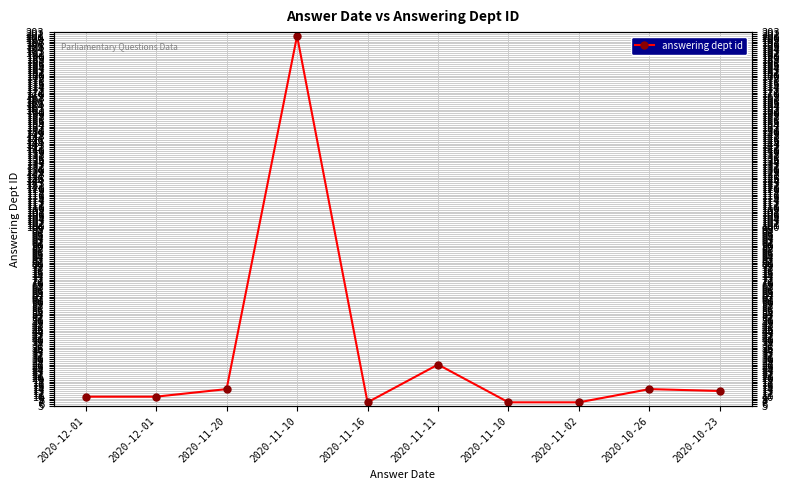

What is the smallest value displayed?

7